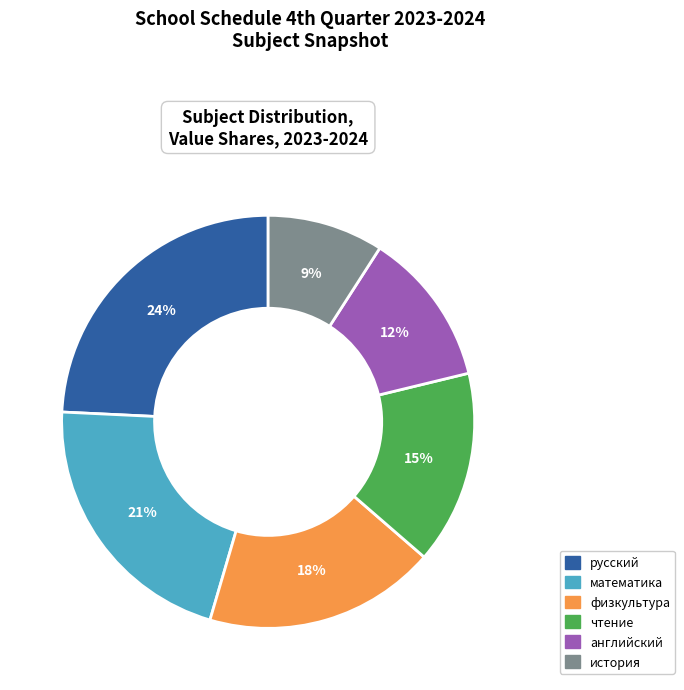

Is the sum of физкультура and история greater than half?

No